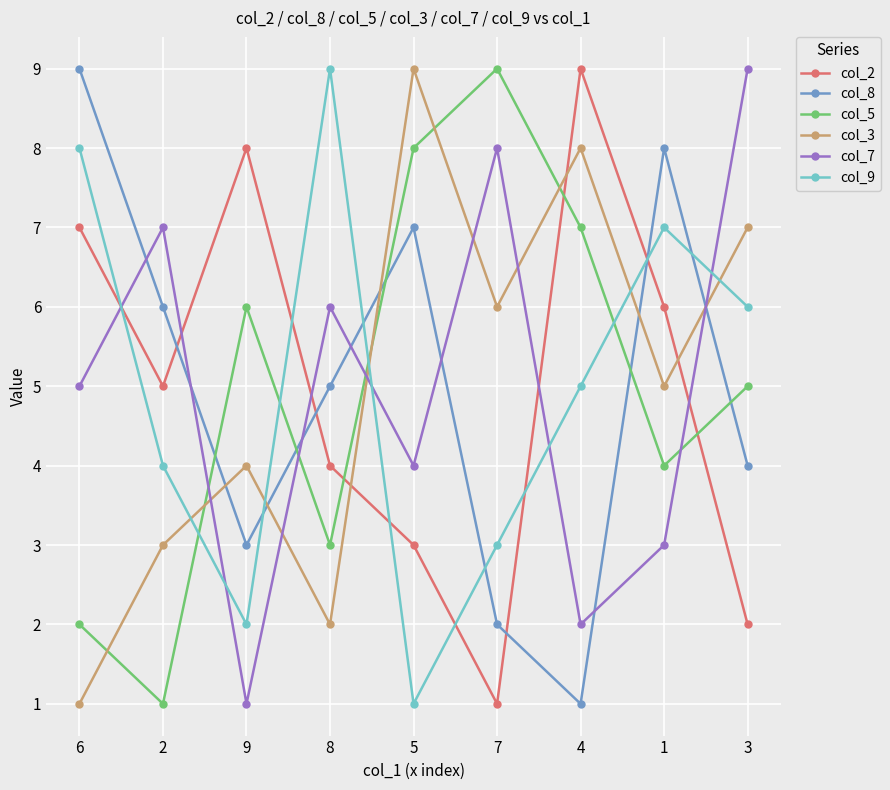

Count the number of categories in the chart.

9